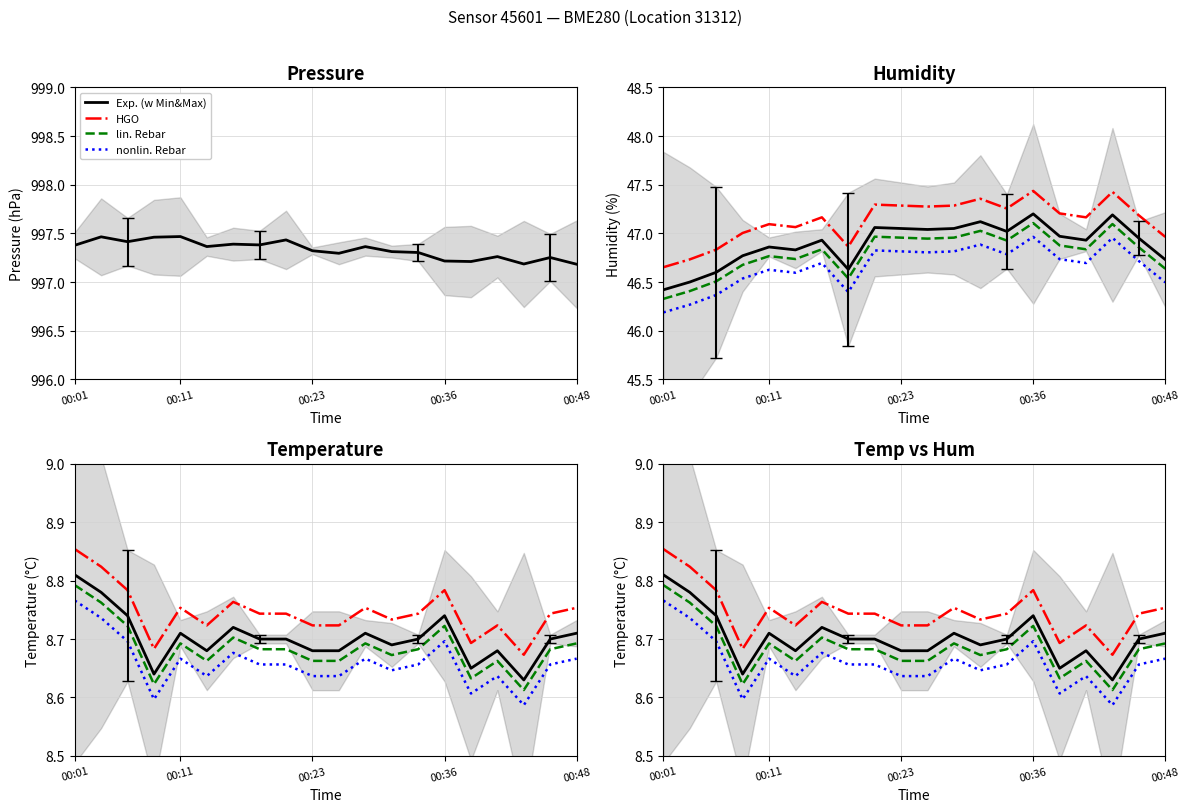

The value of lin. Rebar at 7 is 8.7. True or false?

True